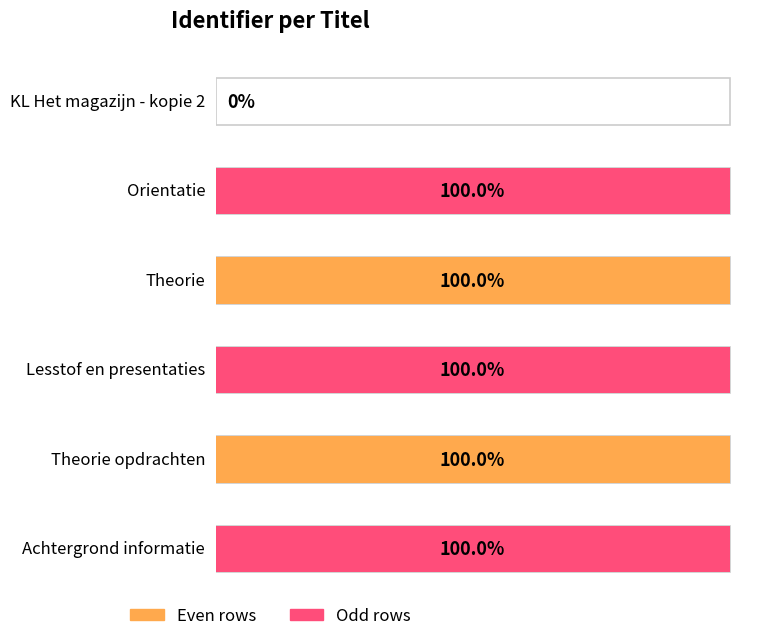

List the labels in order of value, largest first.

Achtergrond informatie, Theorie opdrachten, Lesstof en presentaties, Theorie, Orientatie, KL Het magazijn - kopie 2